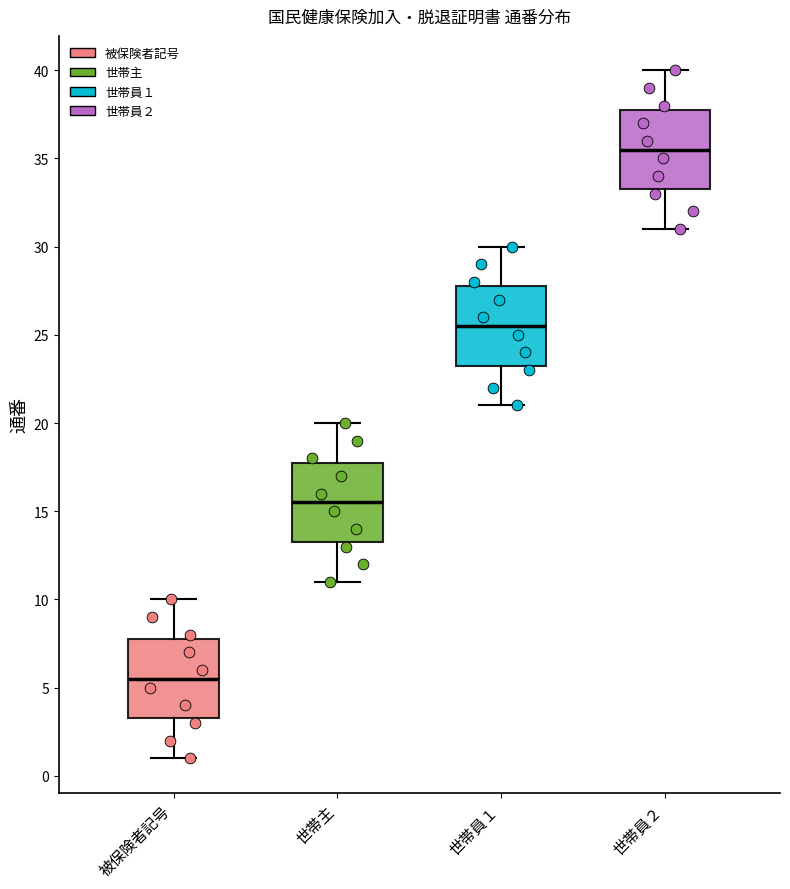

Reading left to right, read every box against the y-axis: the position of its median line, the range the box covers, and the ends of its whiskers. The values are not printed on the chart, so give them approximately, as read against the axis.

被保険者記号: median 5.5, box 3.5 to 8.0, whiskers 1.0 to 10.0
世帯主: median 15.5, box 13.5 to 18.0, whiskers 11.0 to 20.0
世帯員１: median 25.5, box 23.5 to 28.0, whiskers 21.0 to 30.0
世帯員２: median 35.5, box 33.5 to 38.0, whiskers 31.0 to 40.0